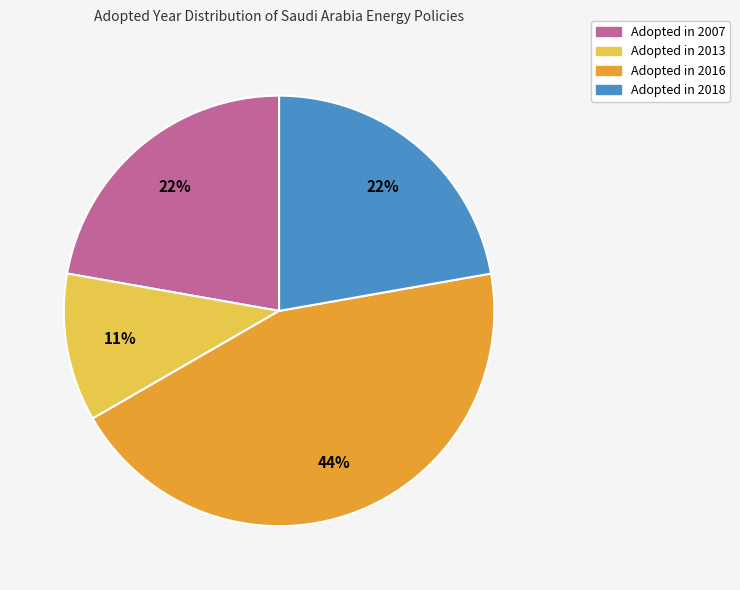

How many slices are in this pie chart?

4